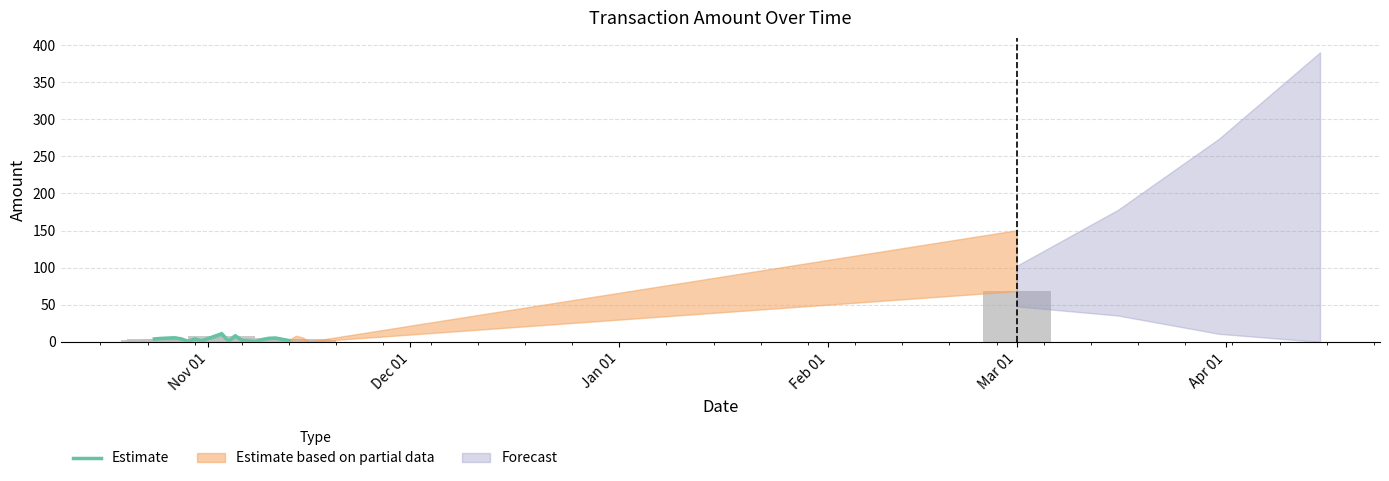

How many bars are there in total?

16